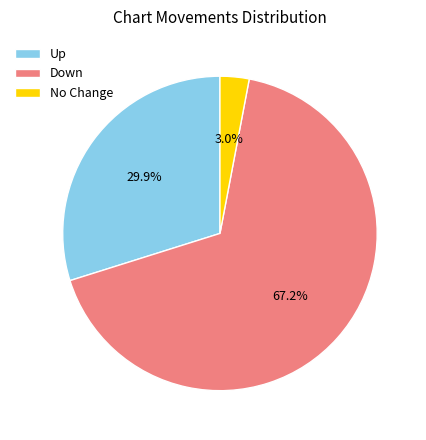

How much of the chart is everything except No Change?

97.0%